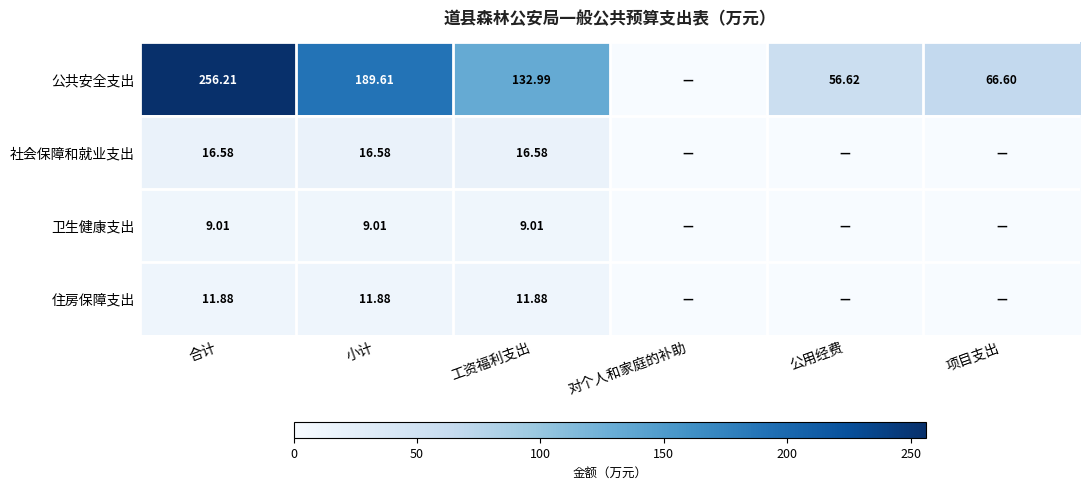

Is it true that 公共安全支出 equals 256.2 at 合计?

True